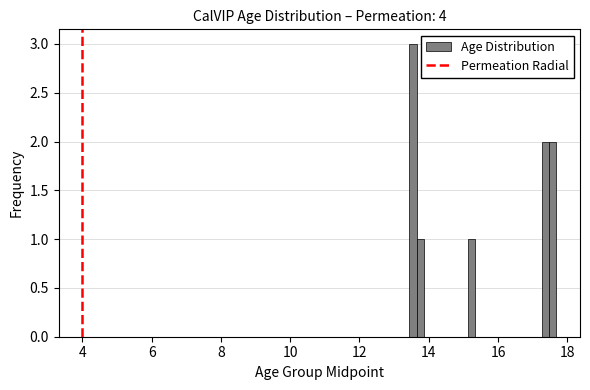

Around what value on the x-axis is the tallest bar? Give the approximate position of its centre, as read against the axis.

13.6